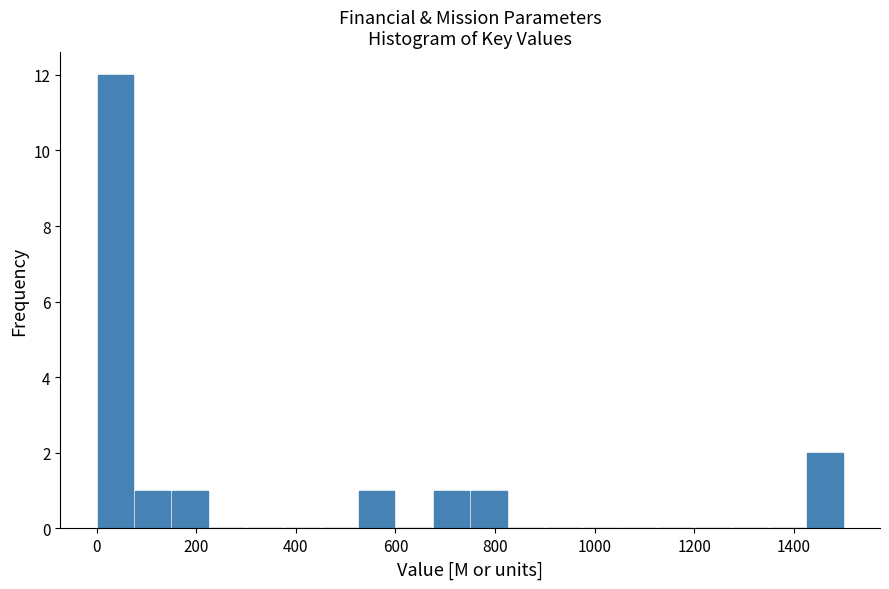

Around what value on the x-axis is the tallest bar? Give the approximate position of its centre, as read against the axis.

40